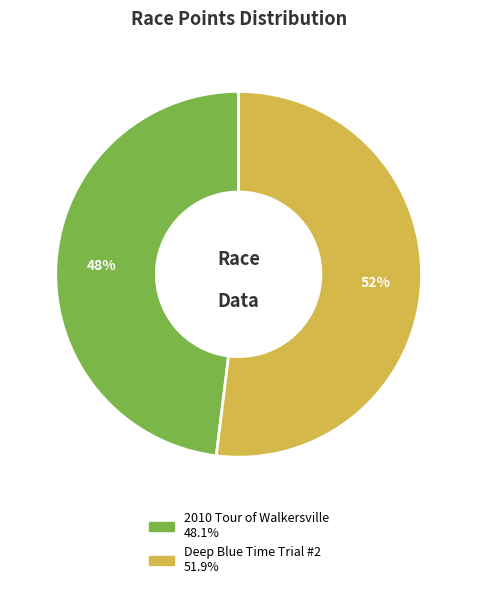

What is the largest slice in the pie chart?

Deep Blue Time Trial #2